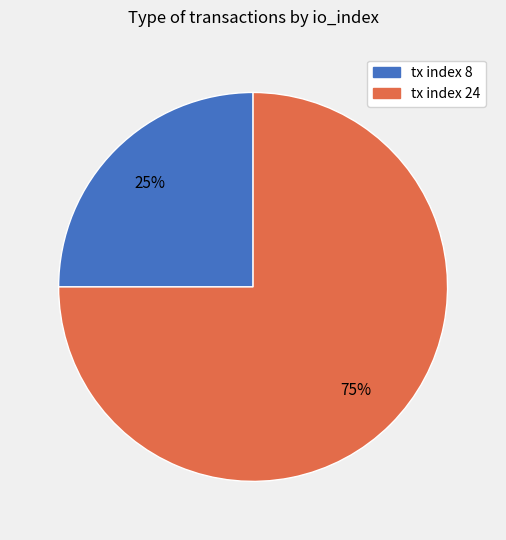

How many slices are in this pie chart?

2